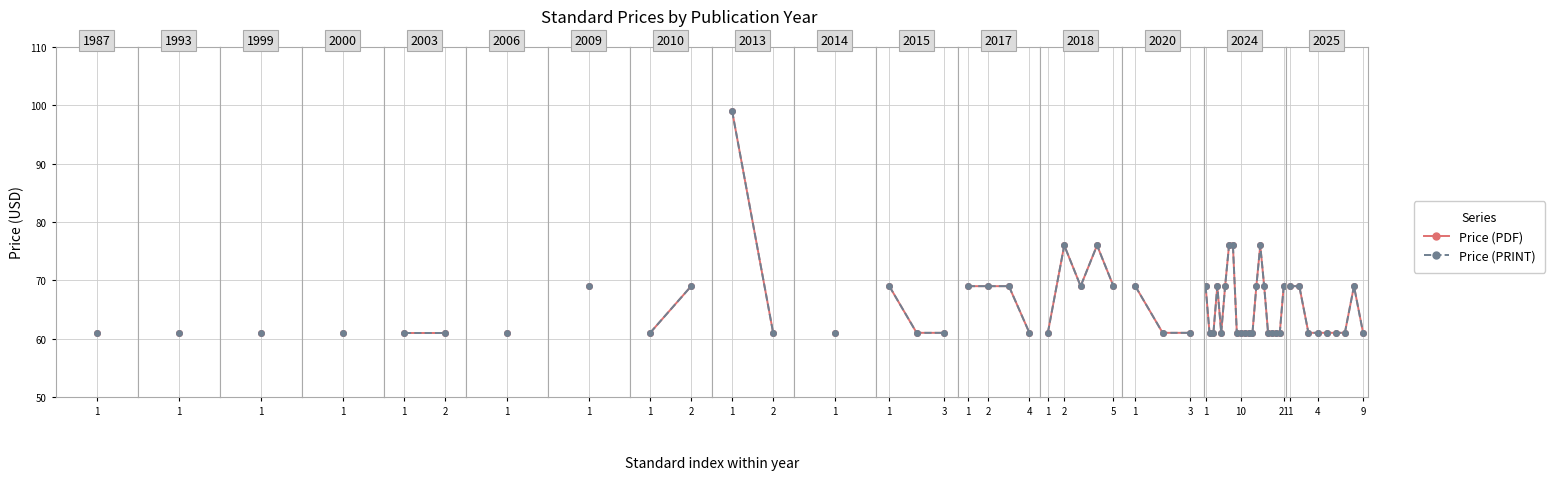

True or false: Price (PDF) and Price (PRINT) cross at least once.

False